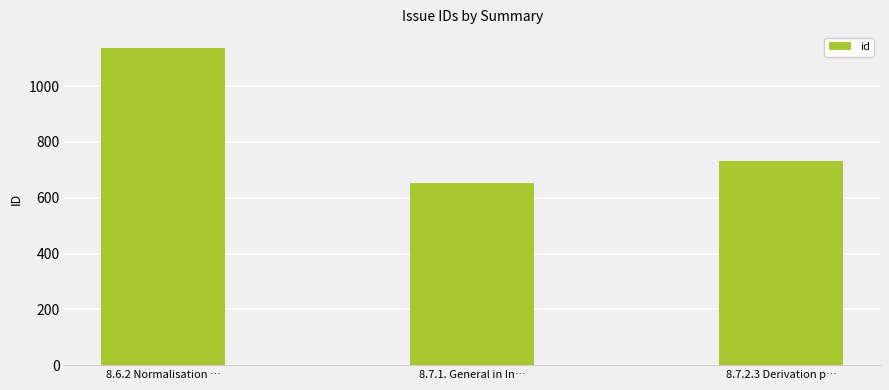

What is the value of the 1st bar from the left?

1137